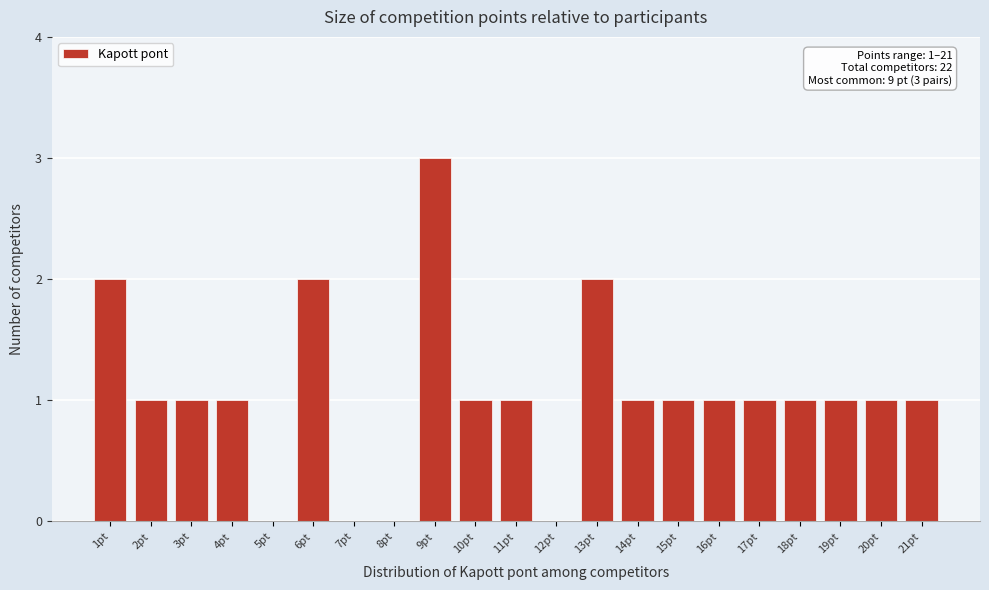

Over which range of the x-axis is the bar tallest?

8.5 to 9.5